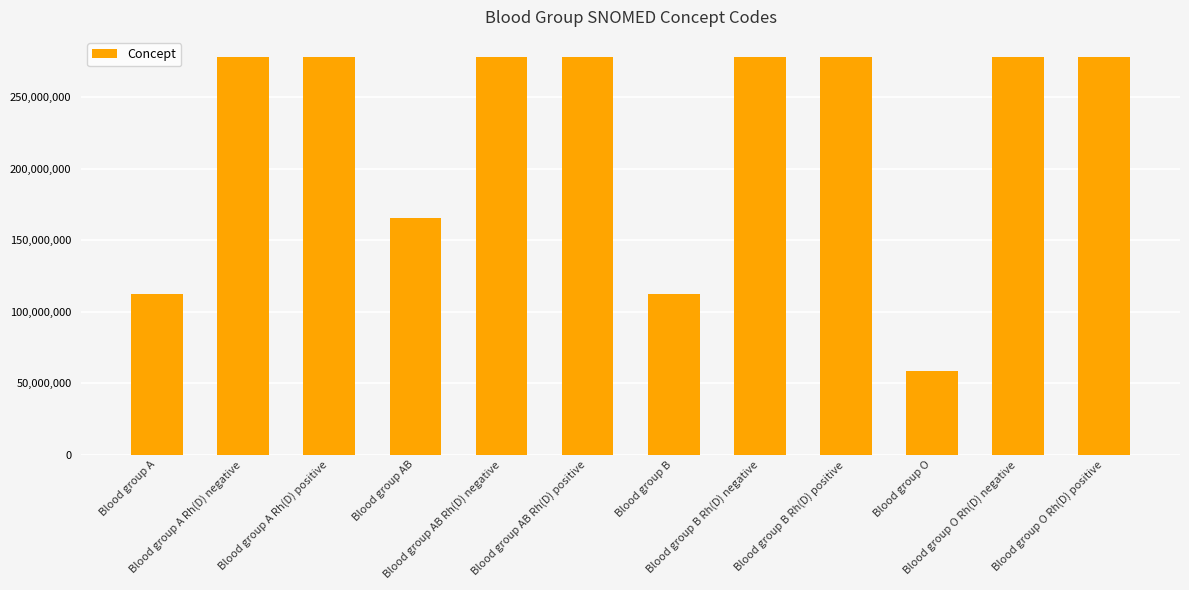

What is the ratio of the value at Blood group A Rh(D) positive to the value at Blood group O Rh(D) positive?

1.0